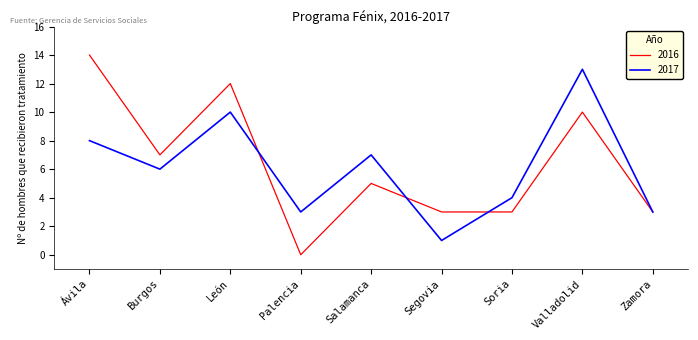

Which series has the largest total across all categories?

2016